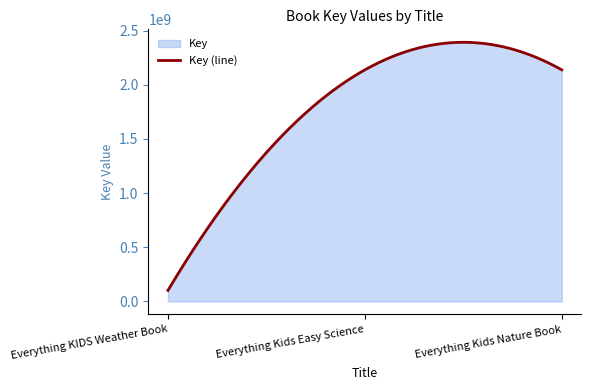

At which category does the chart reach its minimum across all series?

Everything KIDS Weather Book